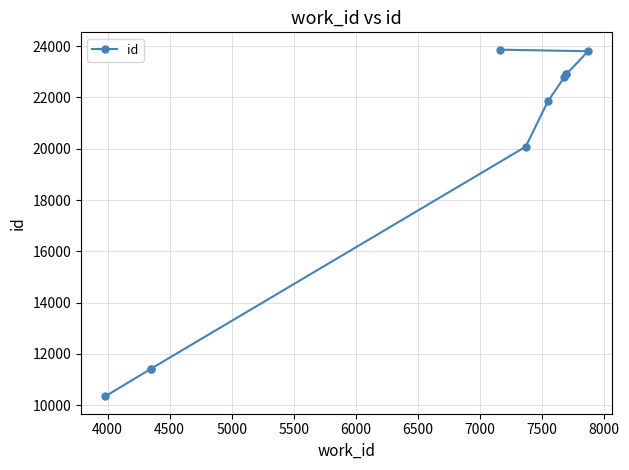

What is the average value?

19139